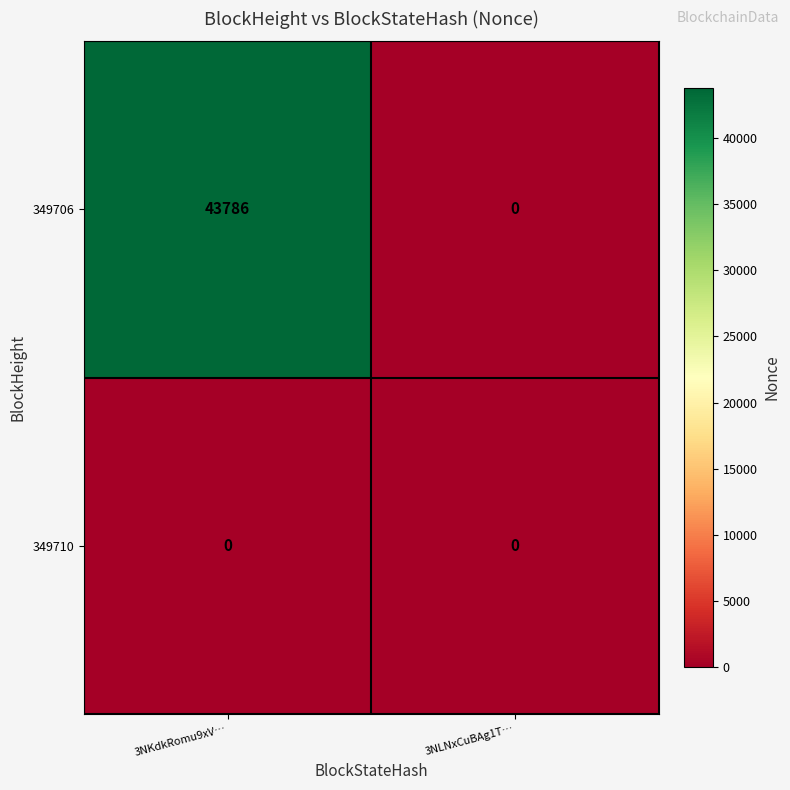

Rank the series at 3NKdkRomu9xV… from lowest to highest value.

349710, 349706